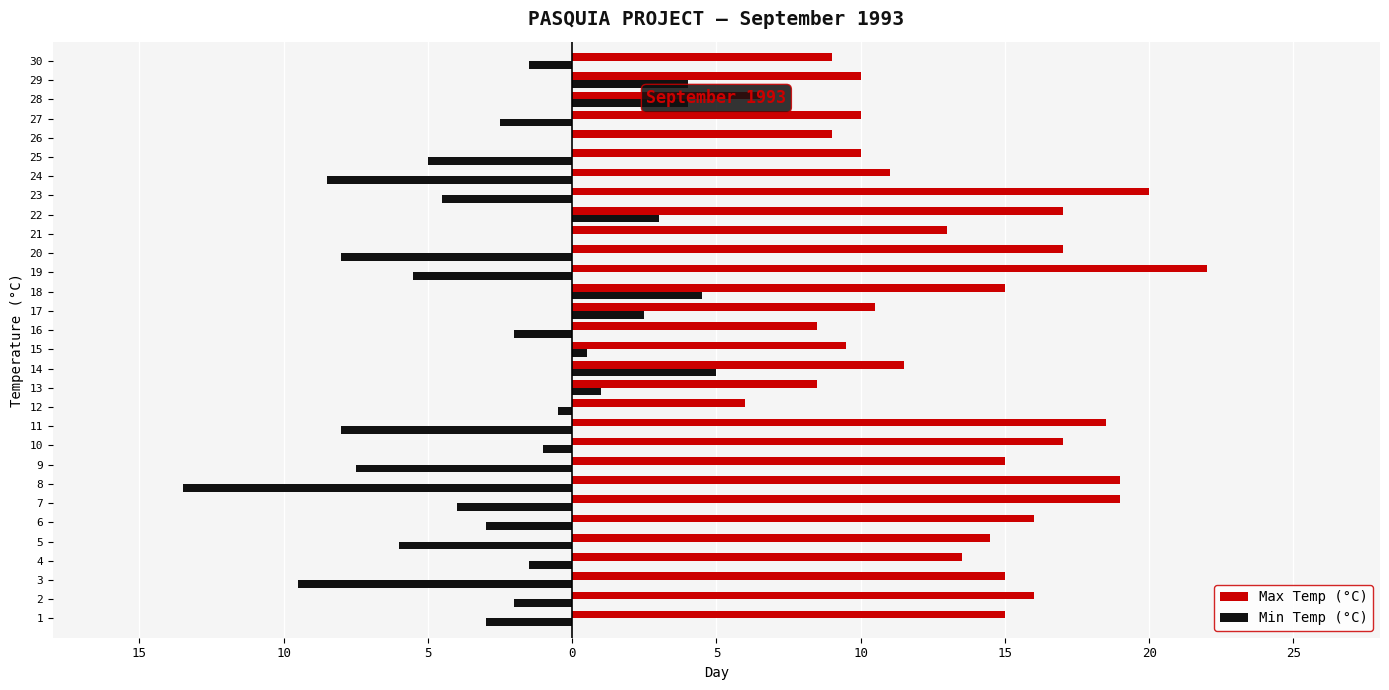

What are all the series names shown in the legend?

Max Temp (°C), Min Temp (°C)